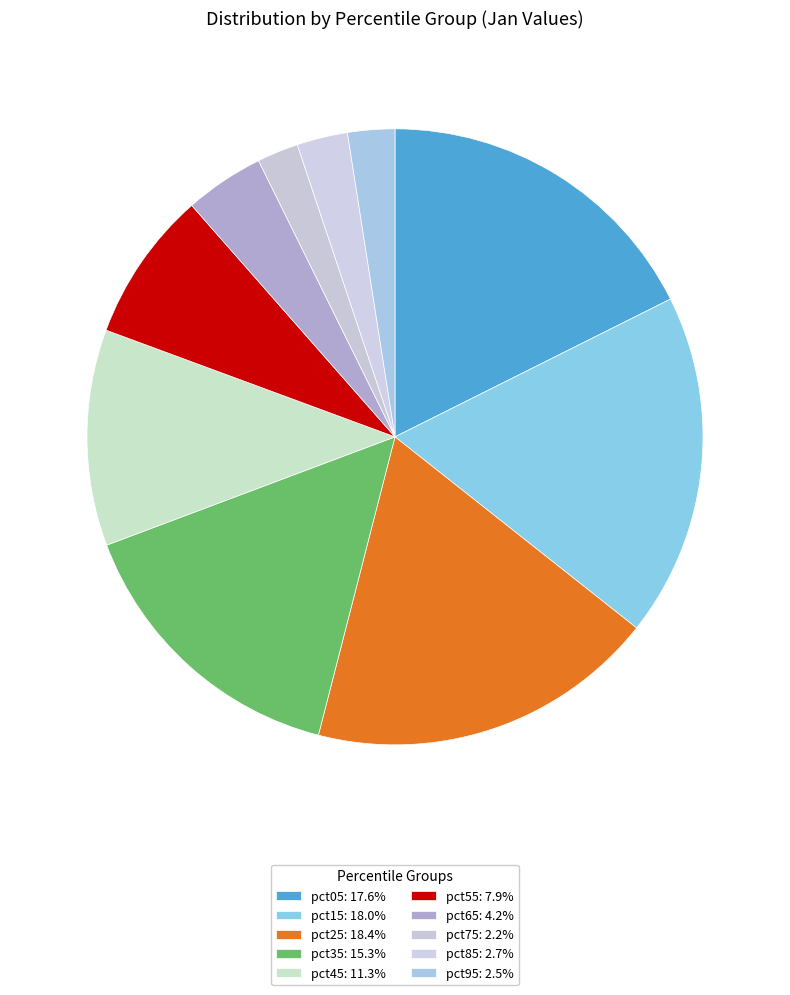

How many segments does this pie chart have?

10